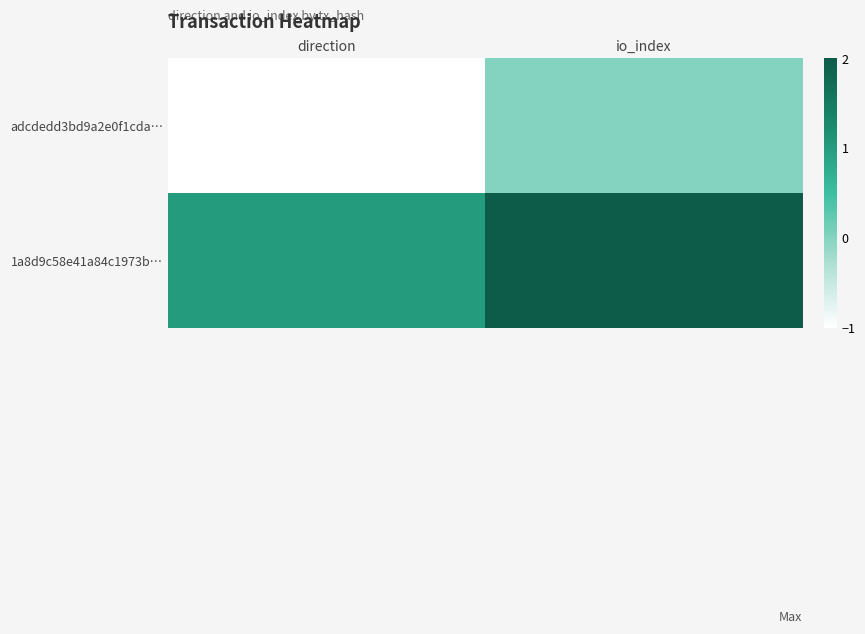

List the series in order of their peak value, lowest first.

adcdedd3bd9a2e0f1cda…, 1a8d9c58e41a84c1973b…